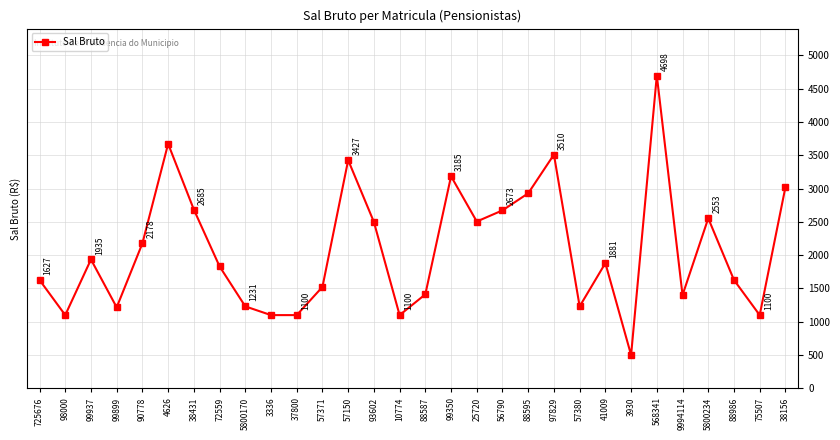

At which category does the data reach its first local valley?

98000